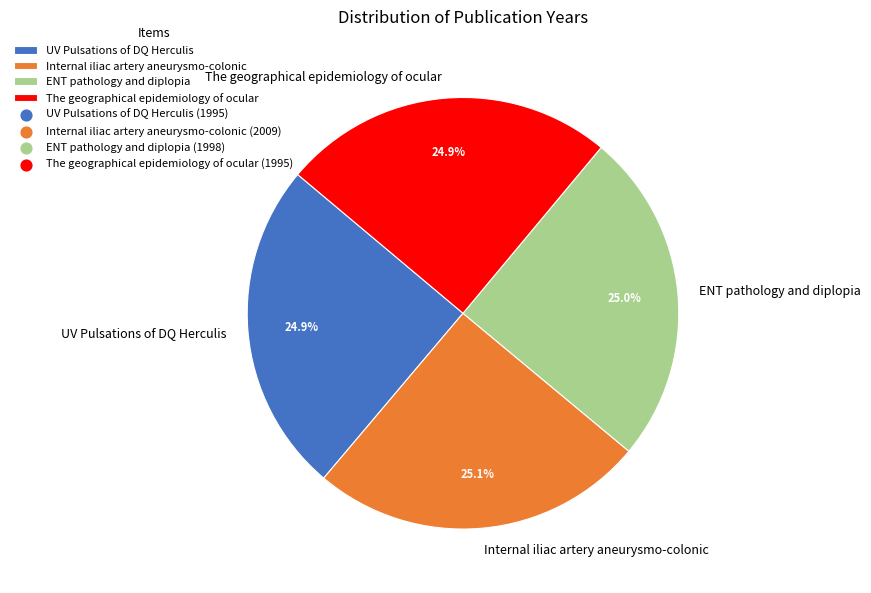

How much of the chart is everything except Internal iliac artery aneurysmo-colonic?

74.9%